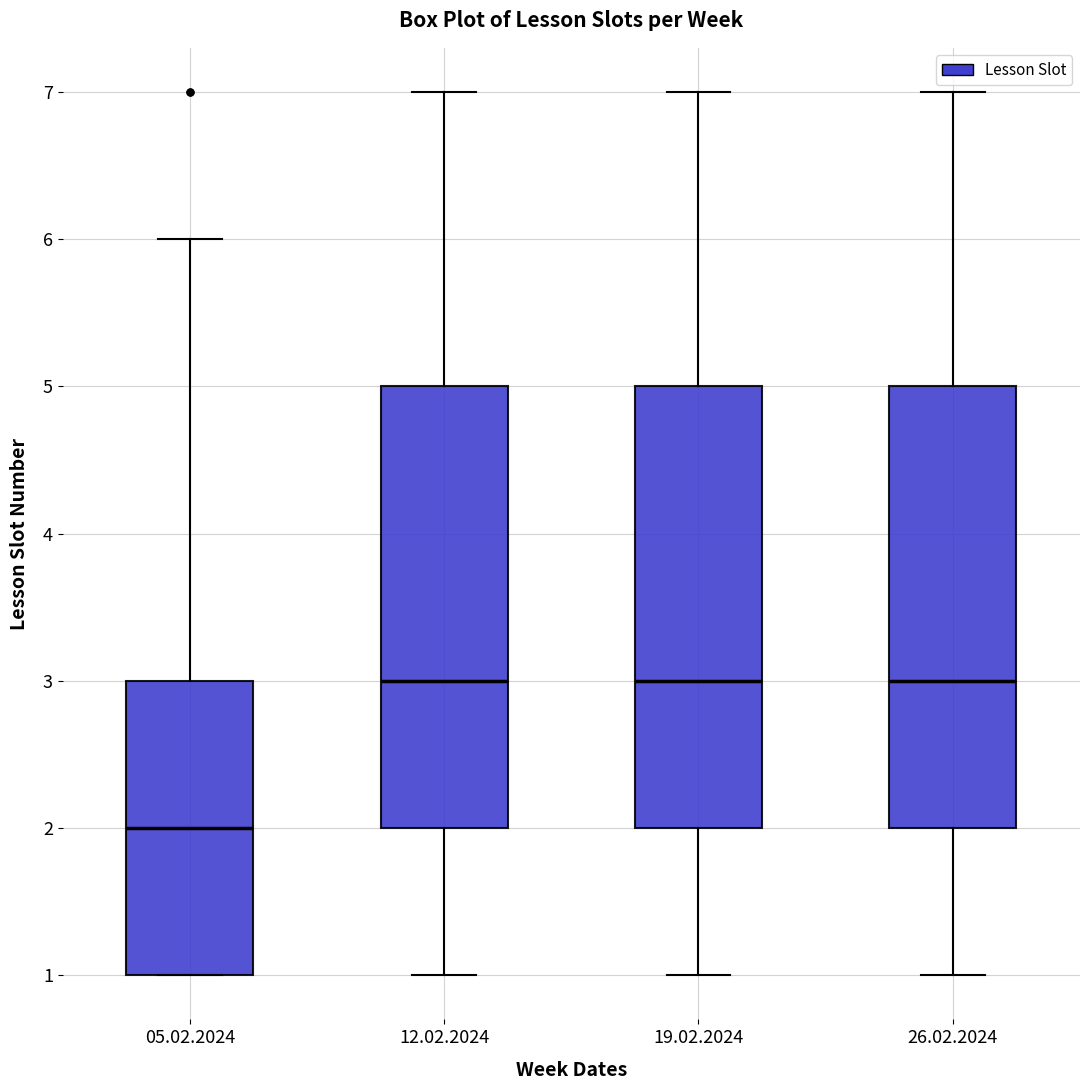

Reading left to right, read every box against the y-axis: the position of its median line, the range the box covers, and the ends of its whiskers. The values are not printed on the chart, so give them approximately, as read against the axis.

05.02.2024: median 2, box 1 to 3, whiskers 1 to 6
12.02.2024: median 3, box 2 to 5, whiskers 1 to 7
19.02.2024: median 3, box 2 to 5, whiskers 1 to 7
26.02.2024: median 3, box 2 to 5, whiskers 1 to 7